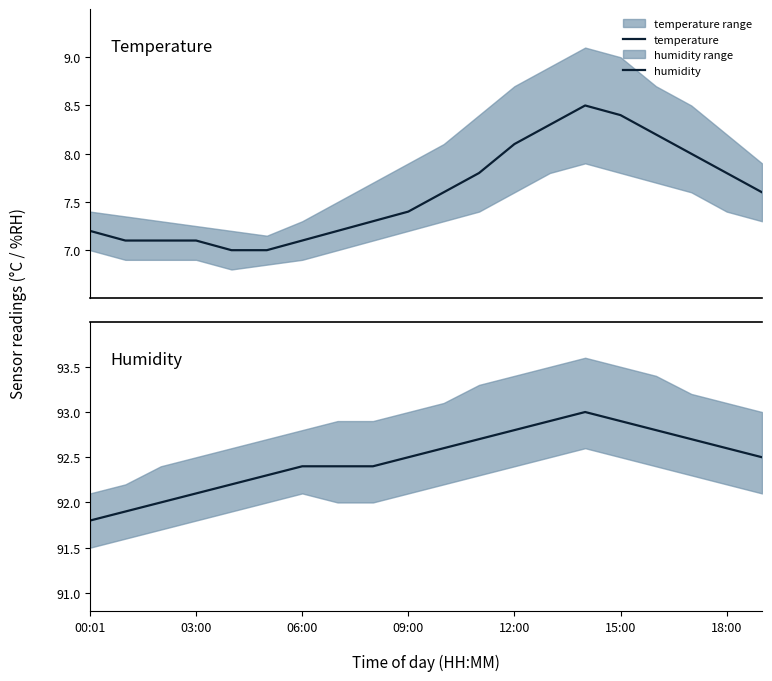

What is the maximum value for temperature?

8.5